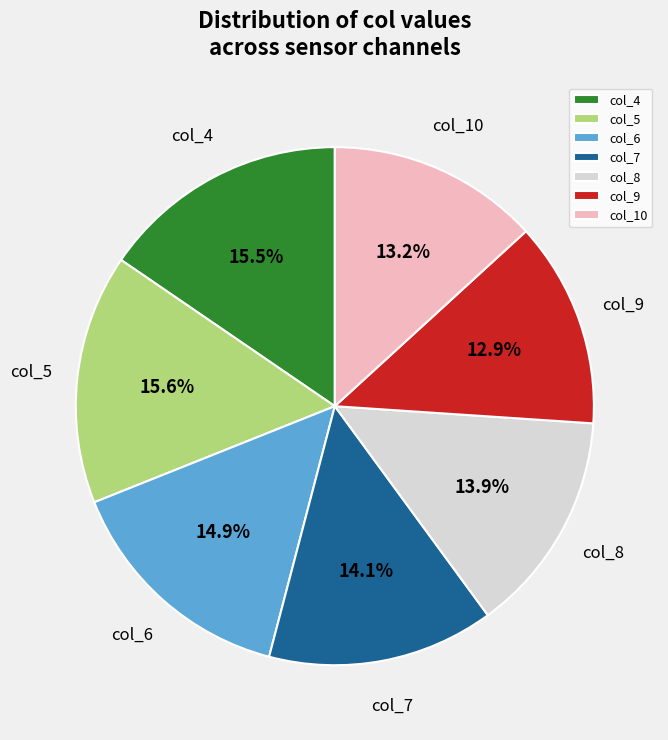

How much of the chart is everything except col_8?

86.1%